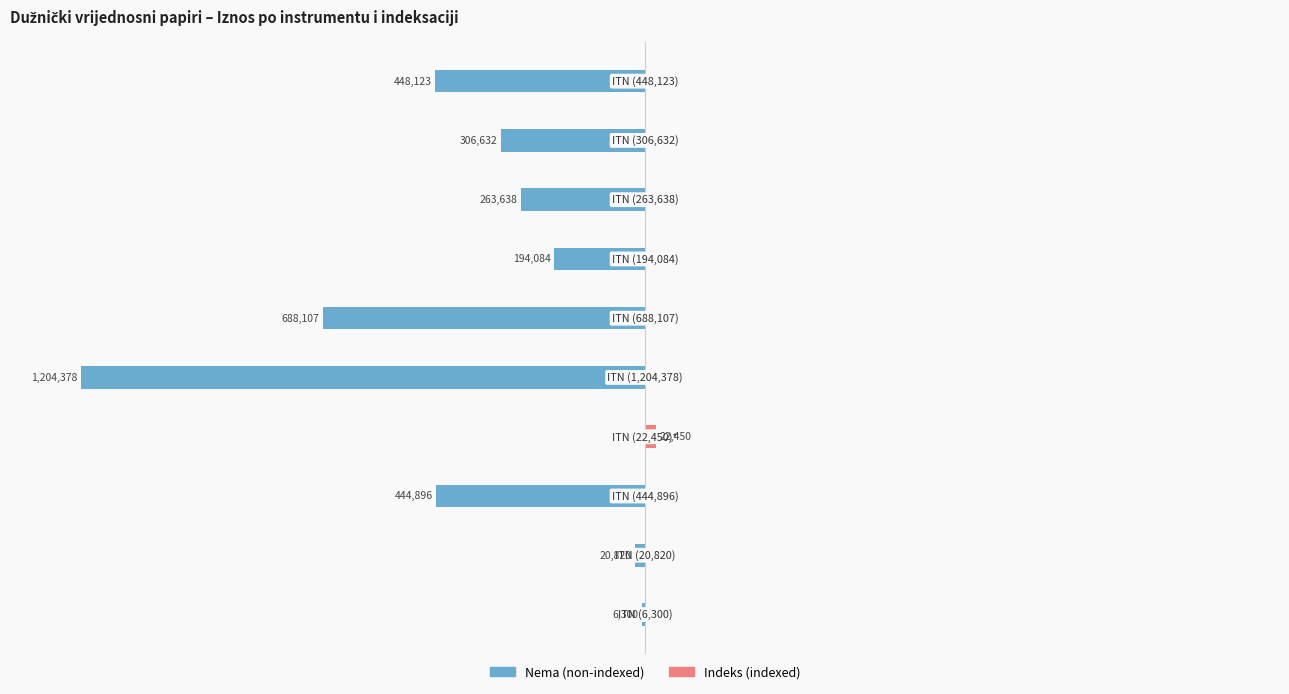

Is the value of Nema (non-indexed) at −40 greater than the value of Indeks (indexed) at −20?

No